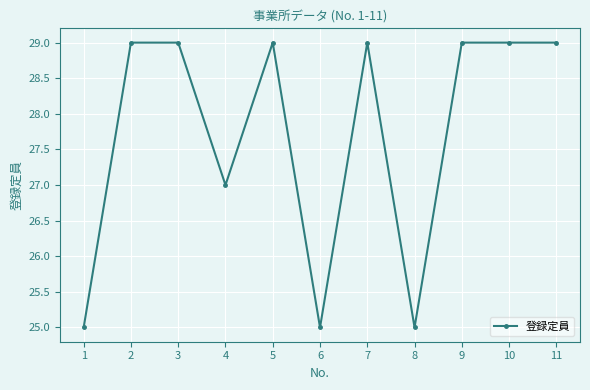

How many lines are shown in the chart?

1